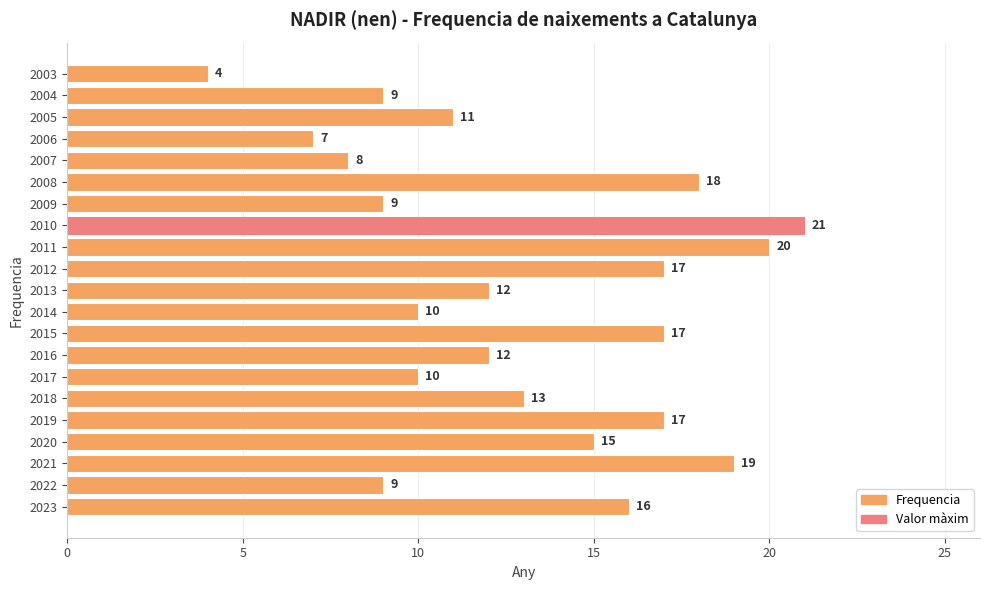

Is it true that the value at 2018 is 13?

True